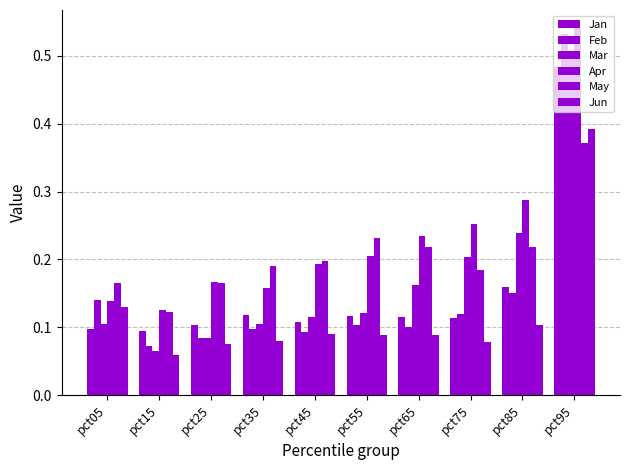

What is the value of the Jun bar at the 9th from the left?

0.1